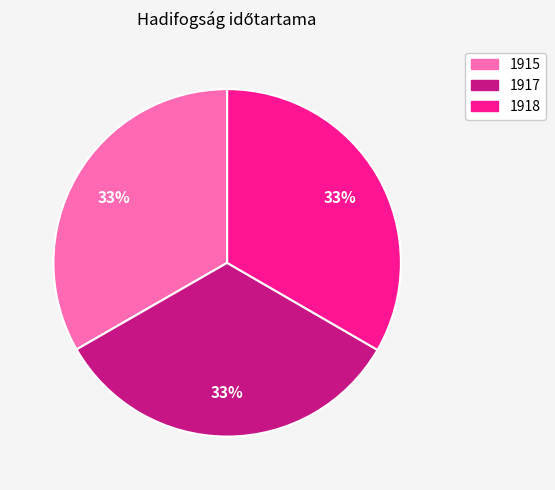

To the nearest percent, what is the average slice percentage?

33%